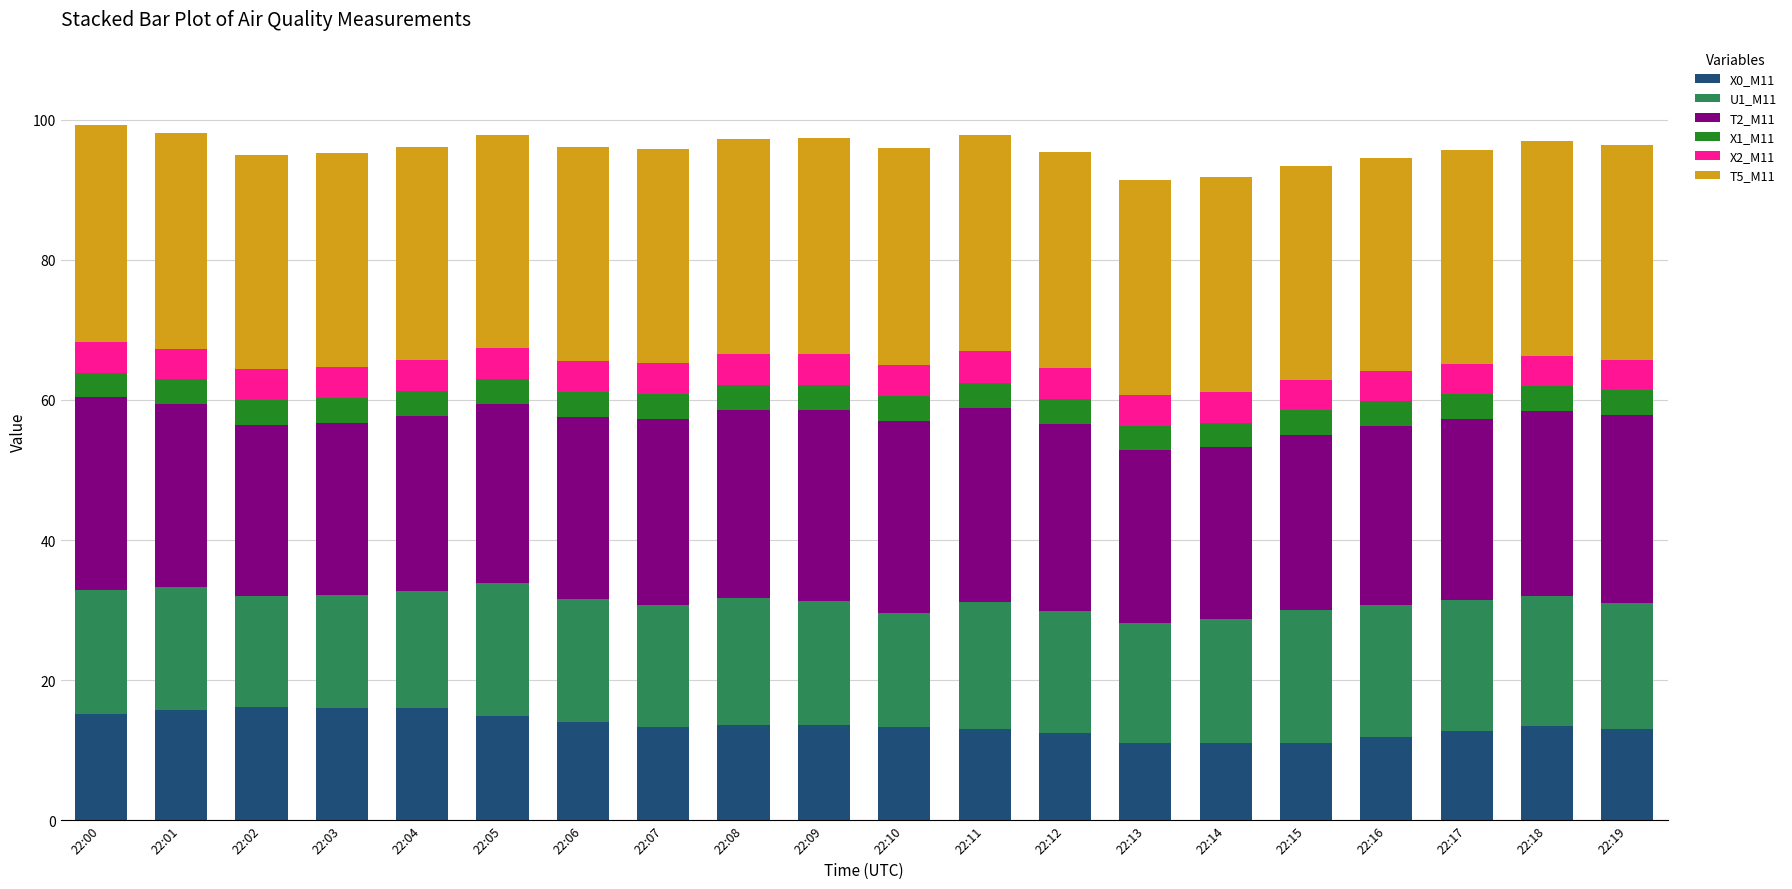

What is the difference between the maximum and minimum values in the X0_M11 series?

5.2